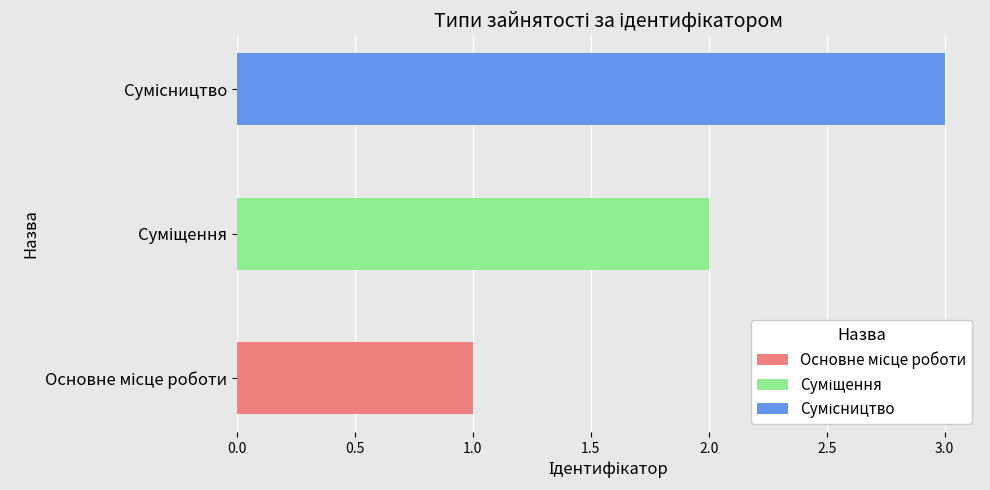

What is the difference between the maximum and second lowest values?

1